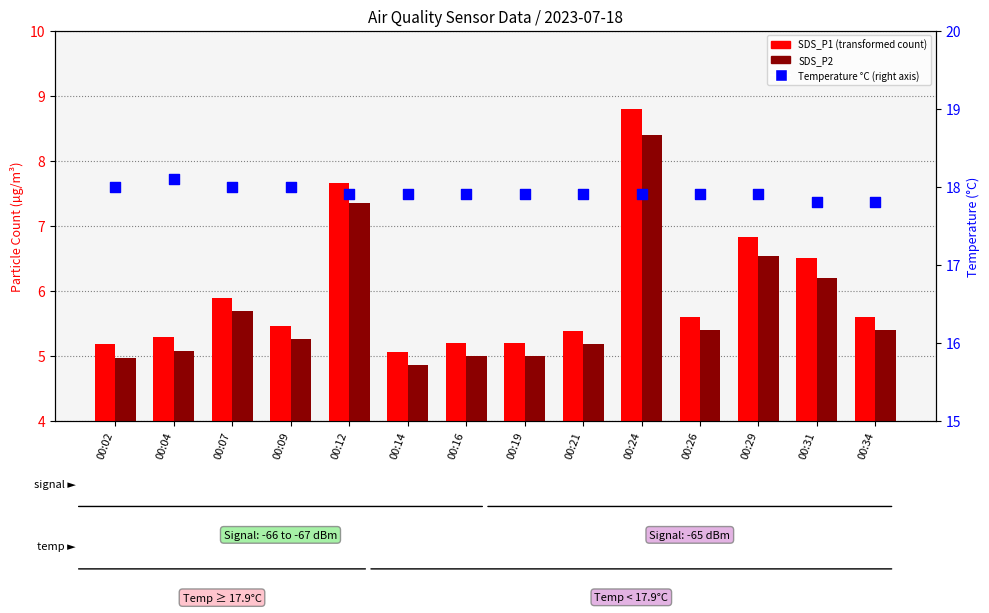

What are all the series names shown in the legend?

SDS_P1, SDS_P2, Temperature (°C)